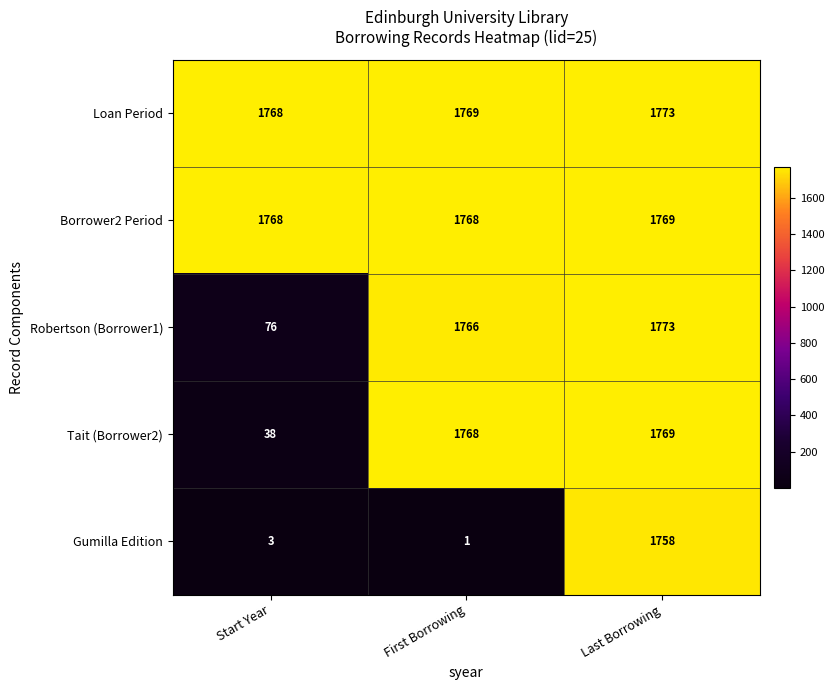

True or false: Gumilla Edition has a value of 4 at Start Year.

False